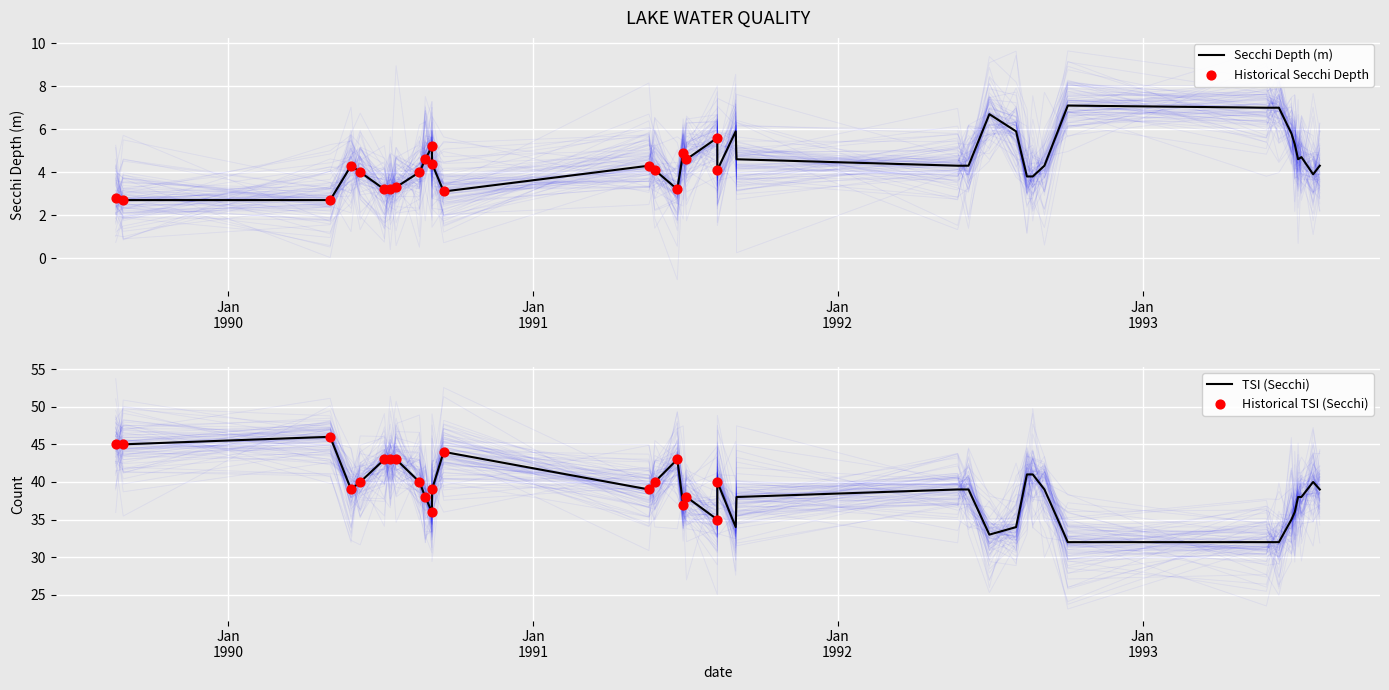

Which series has the largest total across all categories?

Tsi Sd